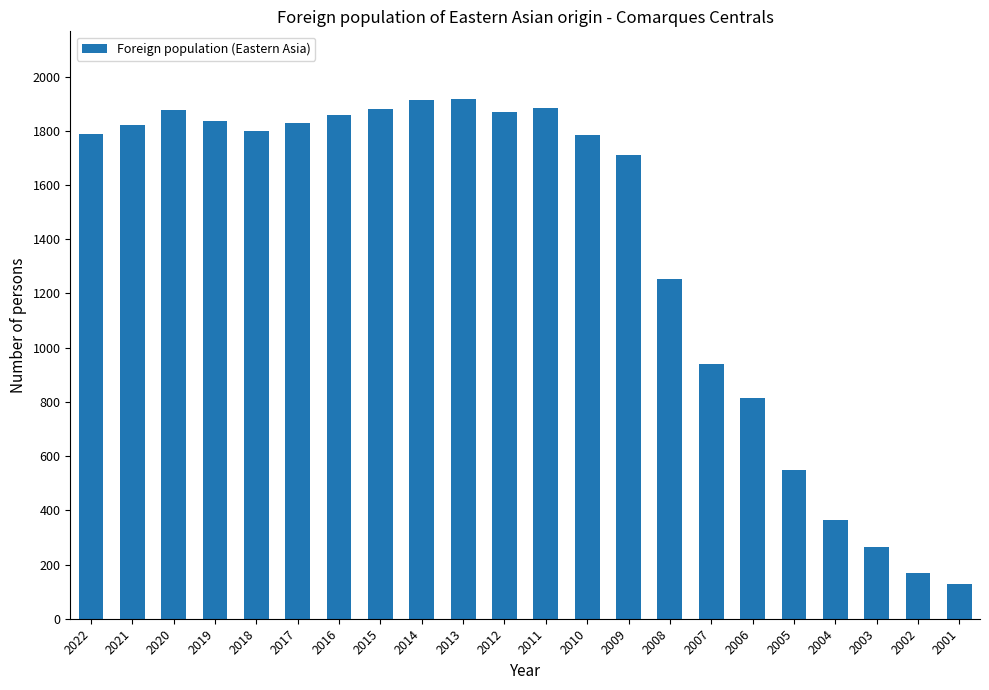

What is the maximum value shown in the chart?

1917